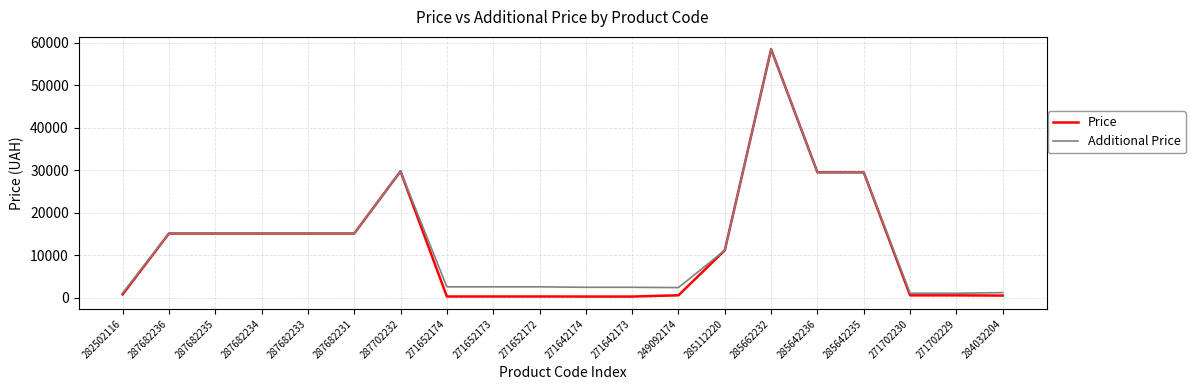

Which series has the largest range (max minus min)?

Price